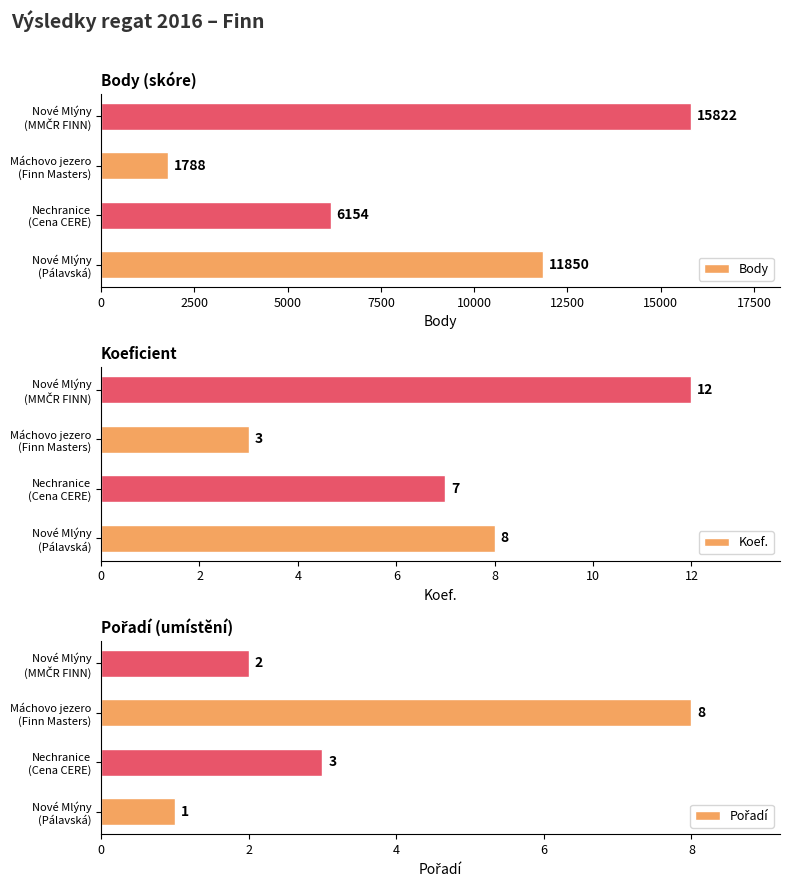

Which series has the widest spread of values?

Body